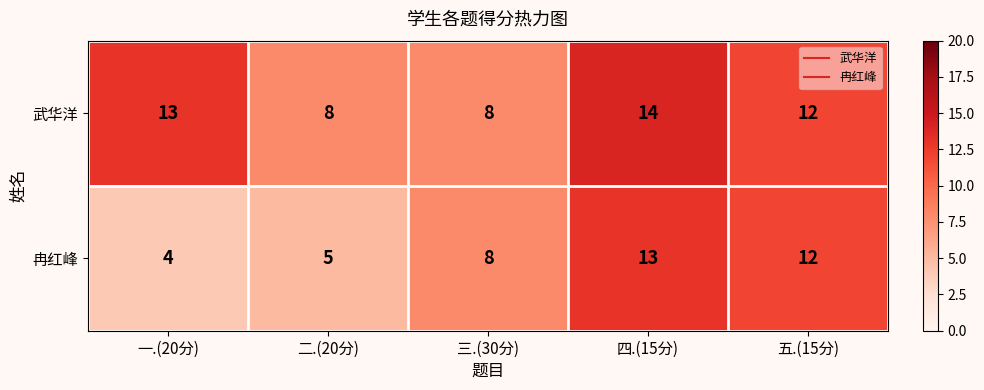

The 冉红峰 series shows 21 at 四.(15分). True or false?

False